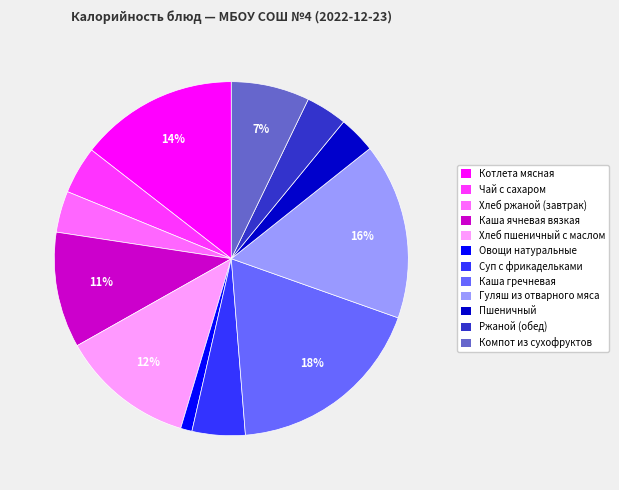

Which has a higher value, Чай с сахаром or Суп с фрикадельками?

Суп с фрикадельками